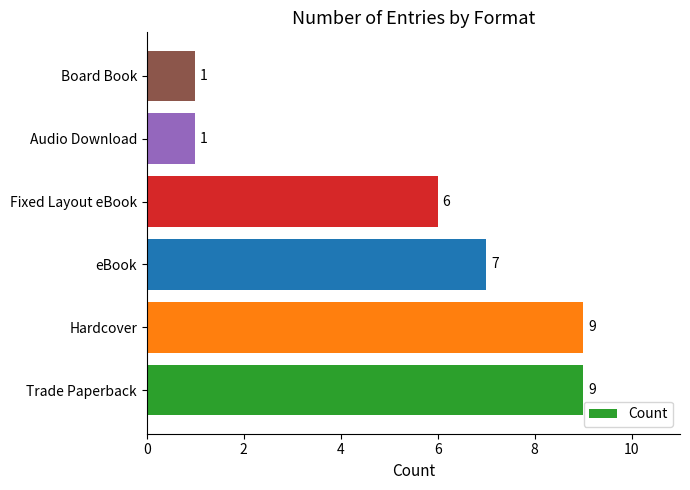

What is the smallest value displayed?

1